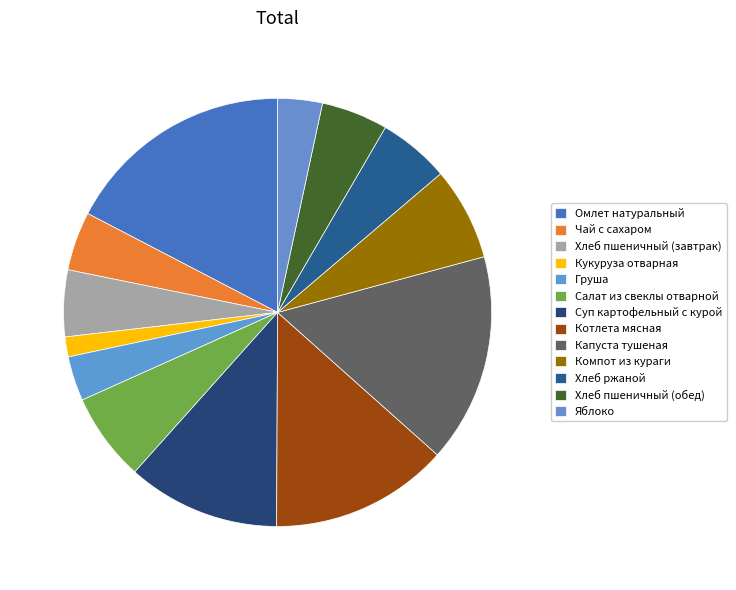

True or false: Чай с сахаром accounts for 1% of the total.

False